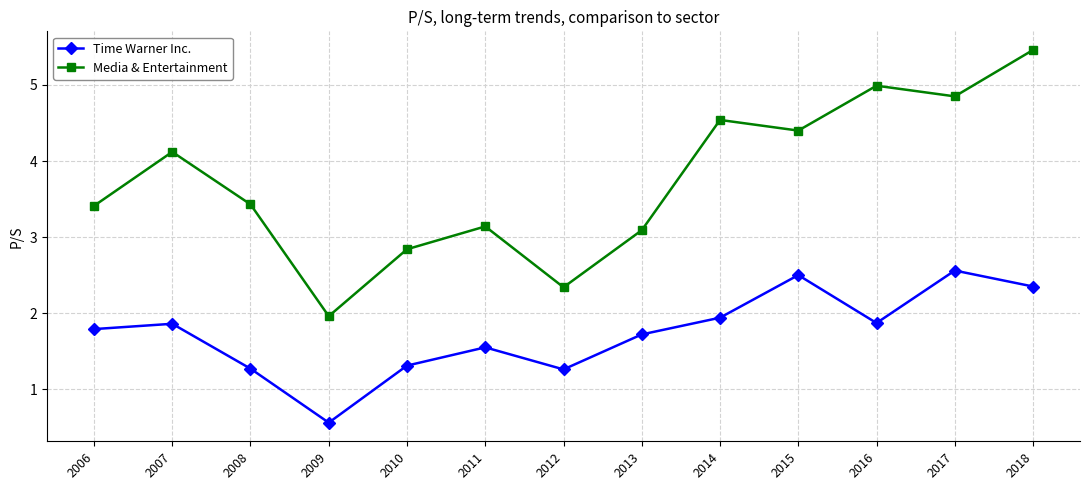

True or false: Time Warner Inc. has a value of 3.0 at 2014.

False